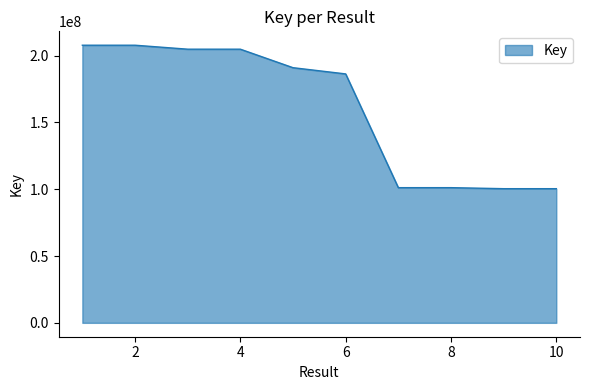

How many lines are shown in the chart?

1